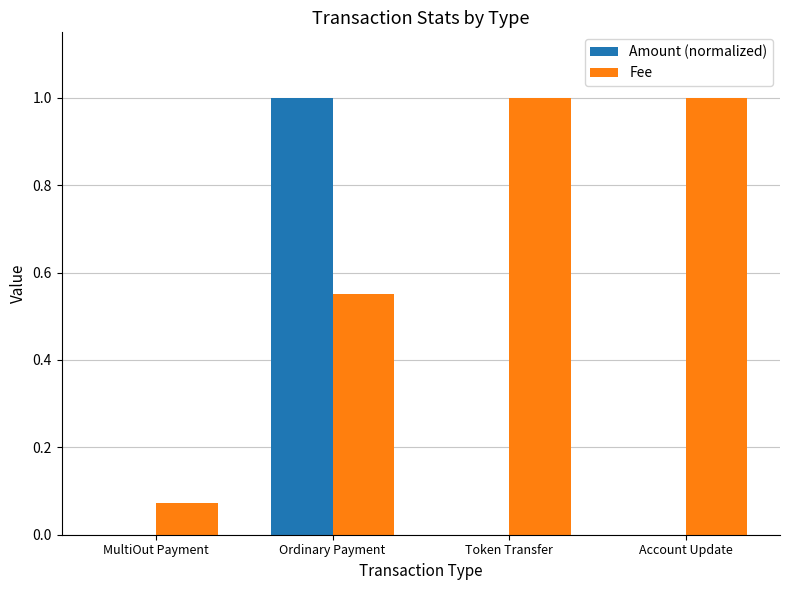

At which category is the sum across all series the highest?

Ordinary Payment